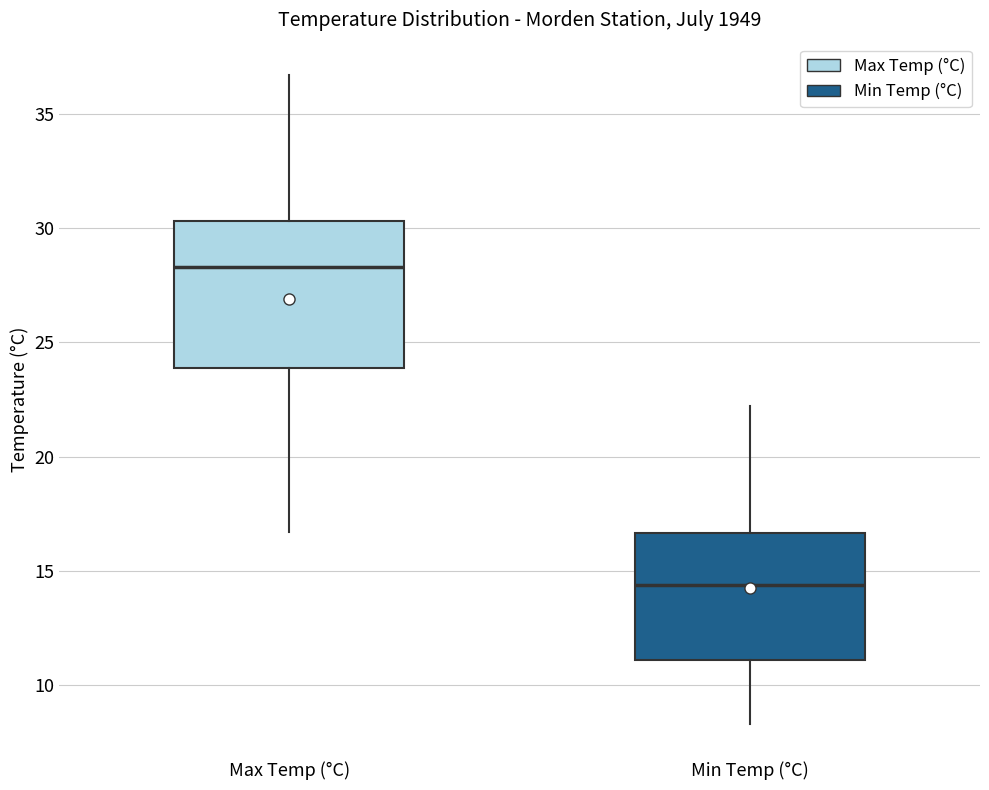

Which box's median line is the highest?

Max Temp (°C)